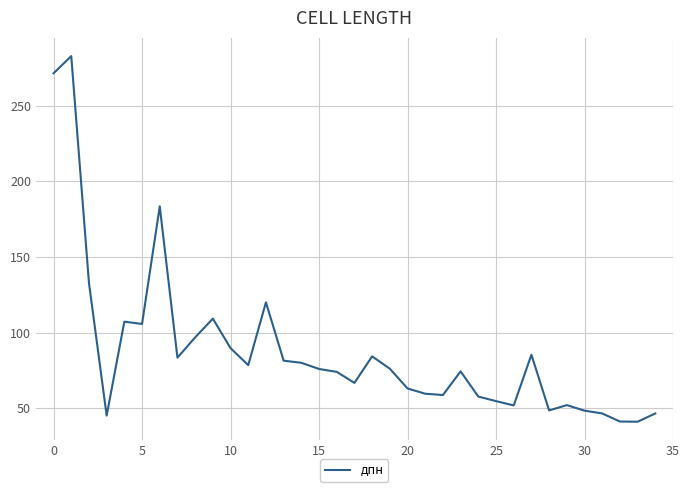

What is the maximum value shown in the chart?

282.7